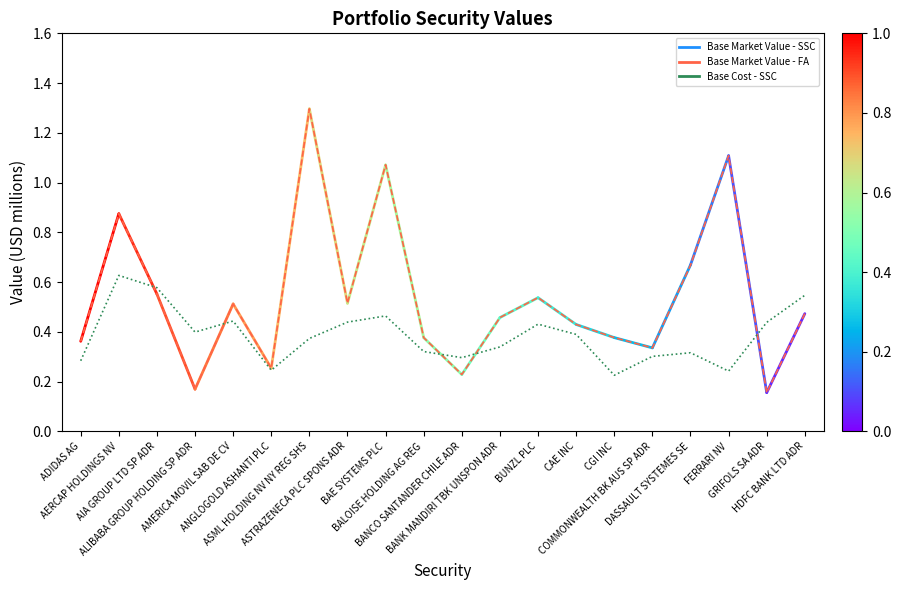

Is the value of Base Cost - SSC at CGI INC greater than the value of Base Market Value - FA at BANK MANDIRI TBK UNSPON ADR?

No